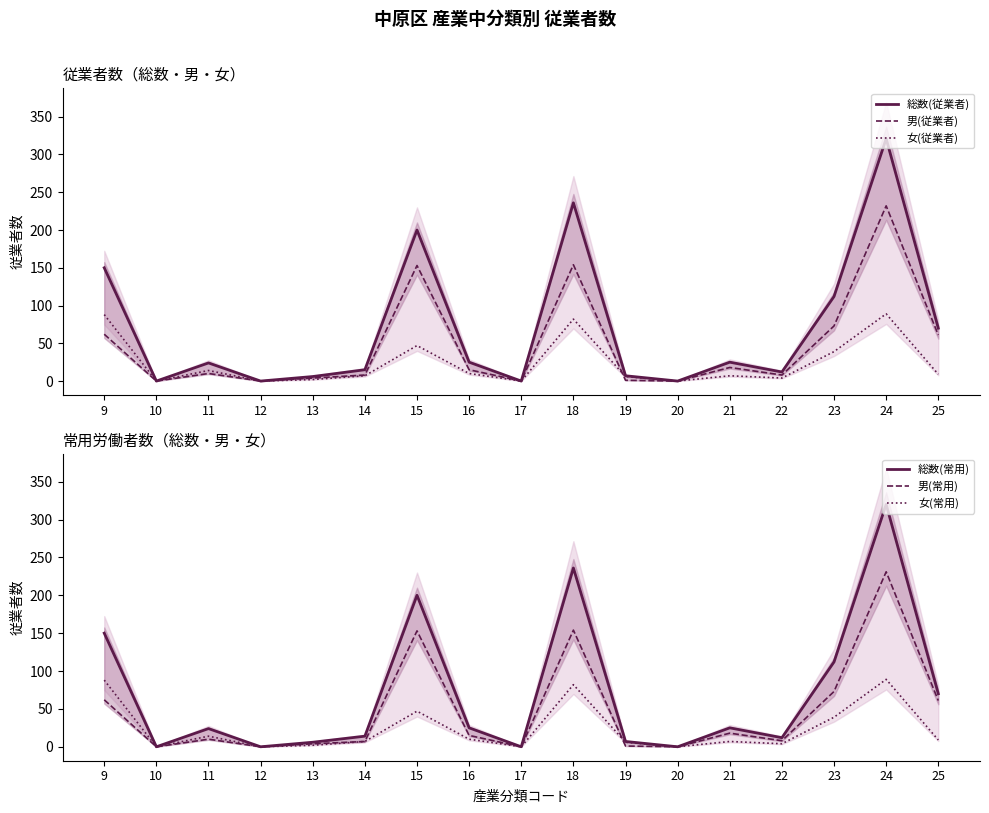

What is the maximum value shown in the chart?

321